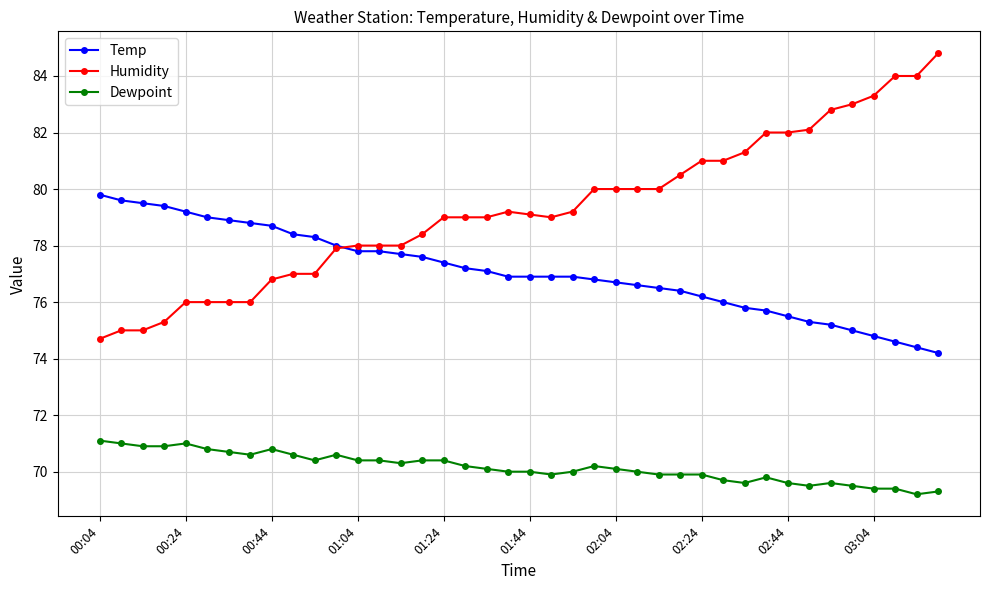

Rank the series by their maximum value, from lowest to highest.

Dewpoint, Temp, Humidity